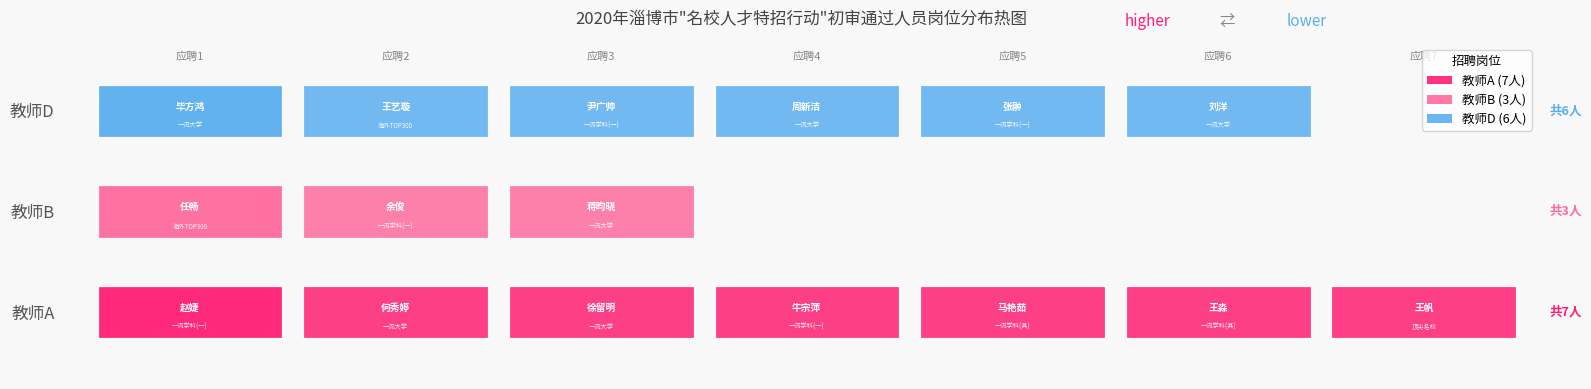

What is the difference between the 教师B values at 0 and 6?

8